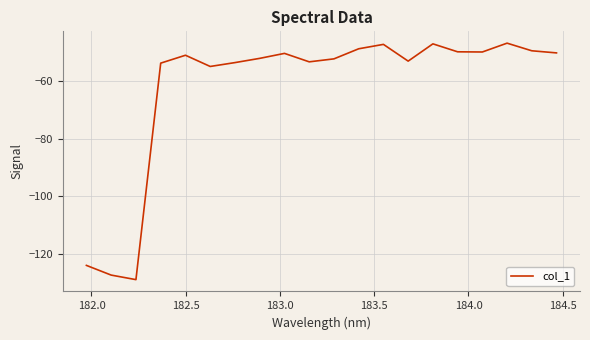

What is the average value?

-62.3